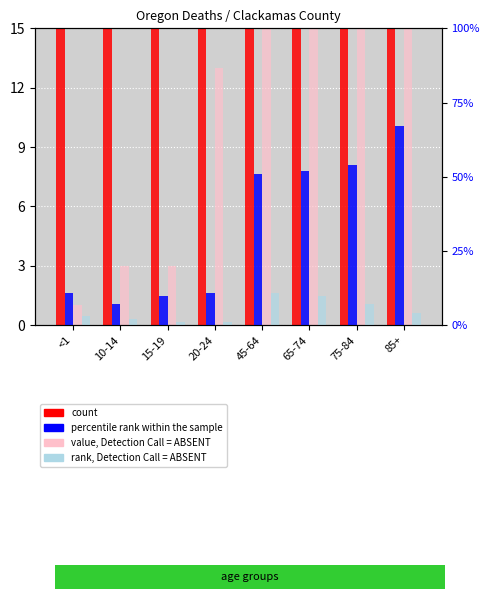

What is the sum of the percentile rank within the sample values at 65-74 and 75-84?

106